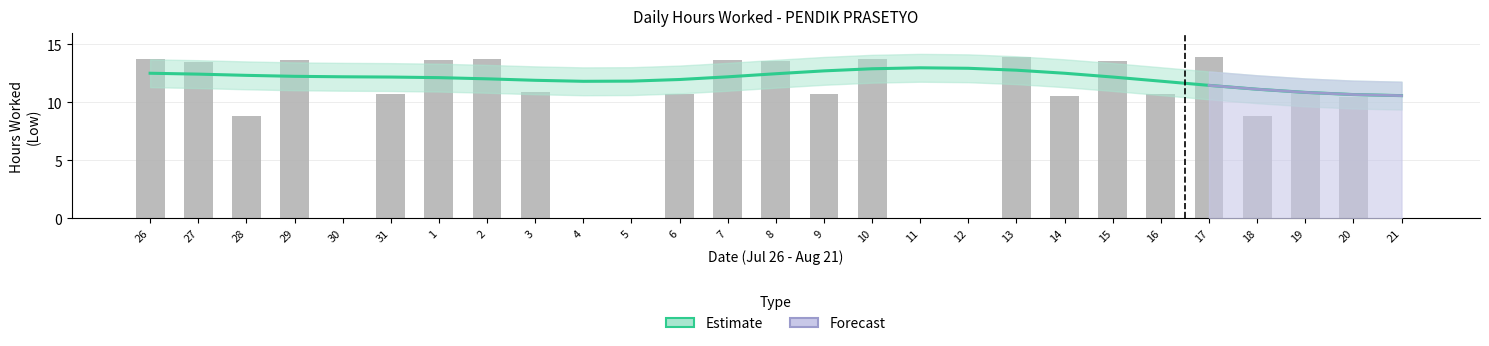

What is the difference between the values at 2 and 10?

0.9